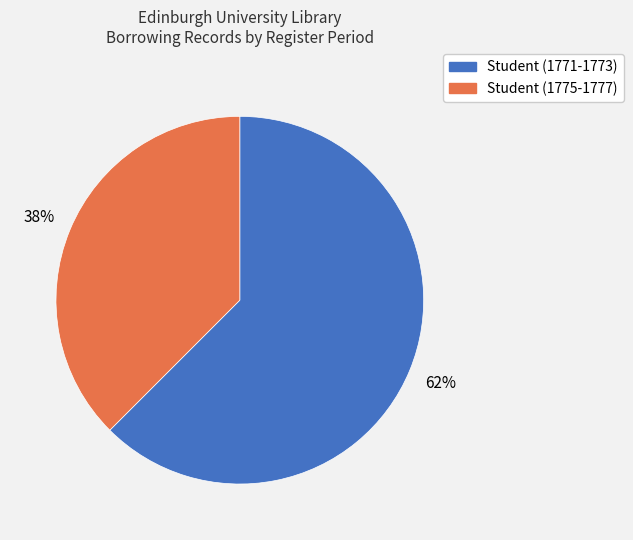

Is there a majority slice in this chart?

Yes